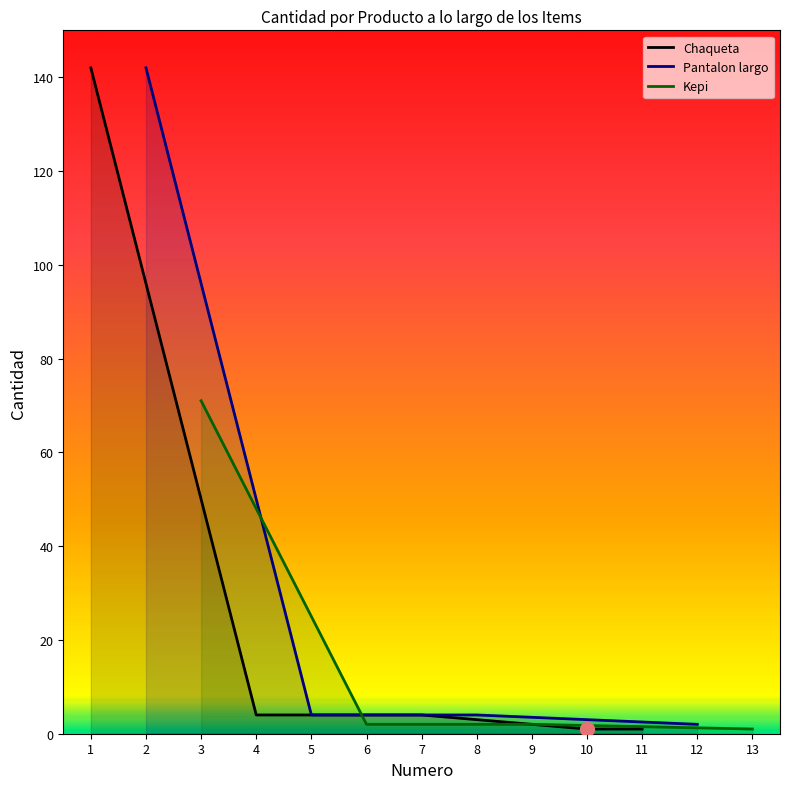

True or false: Chaqueta has a value of 1 at 10.

True